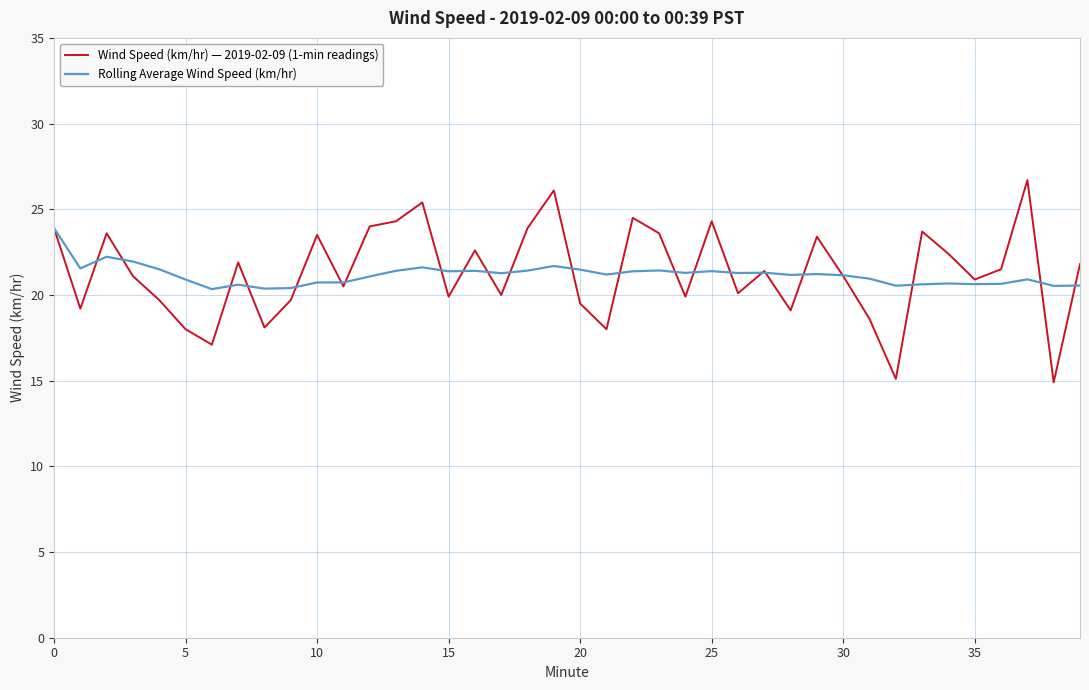

What is the highest value of the Wind Speed (km/hr) — 2019-02-09 (1-min readings) series?

26.7